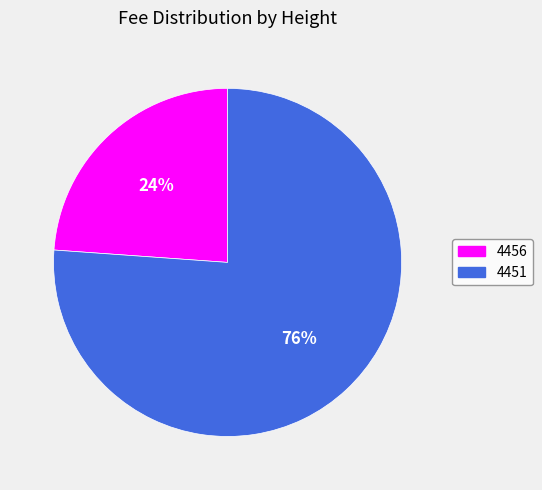

Rank the categories by value from highest to lowest.

4451, 4456